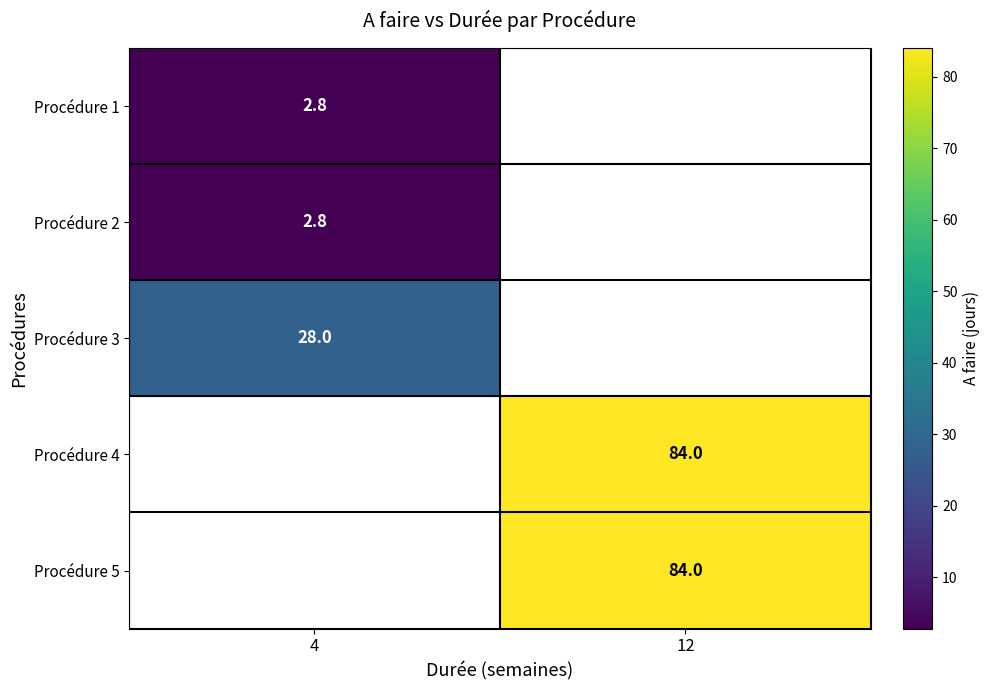

Which category has the highest value across all series?

12